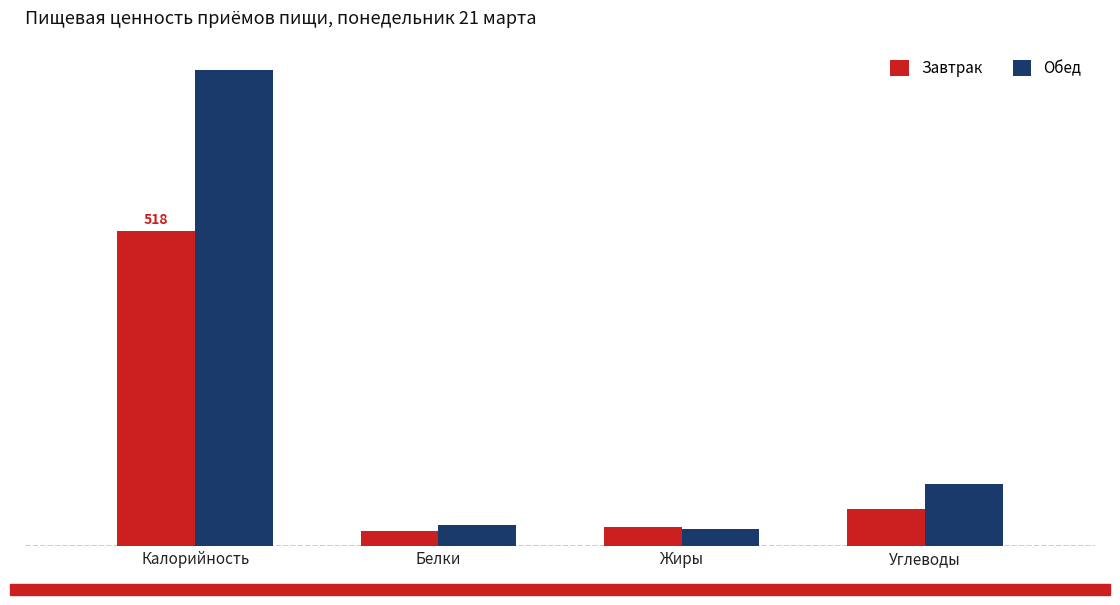

What is the label of the 2nd bar from the left?

Белки